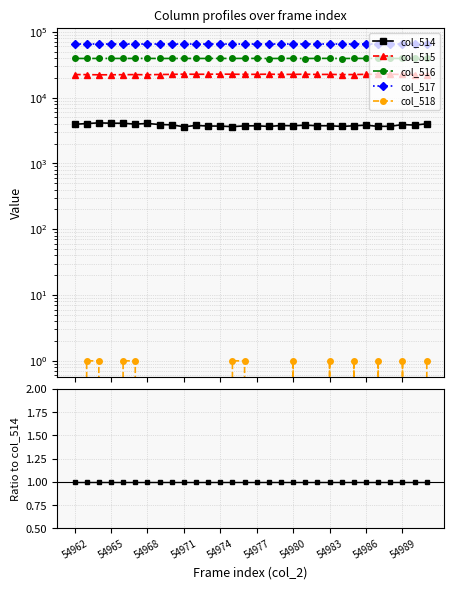

Rank the series at 17 from highest to lowest value.

col_517, col_516, col_515, col_514, col_518